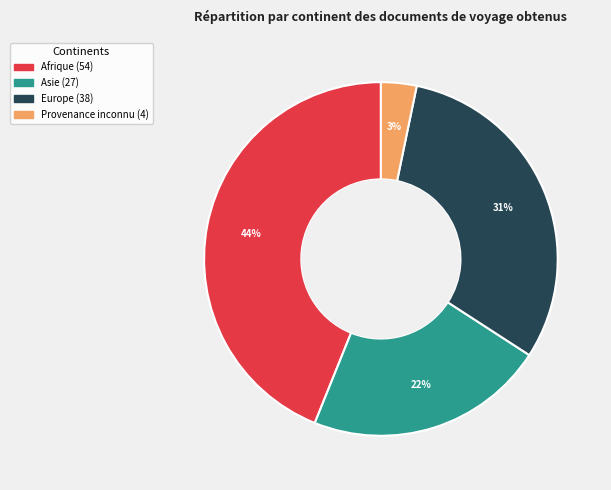

To the nearest percent, what is the average slice percentage?

25%